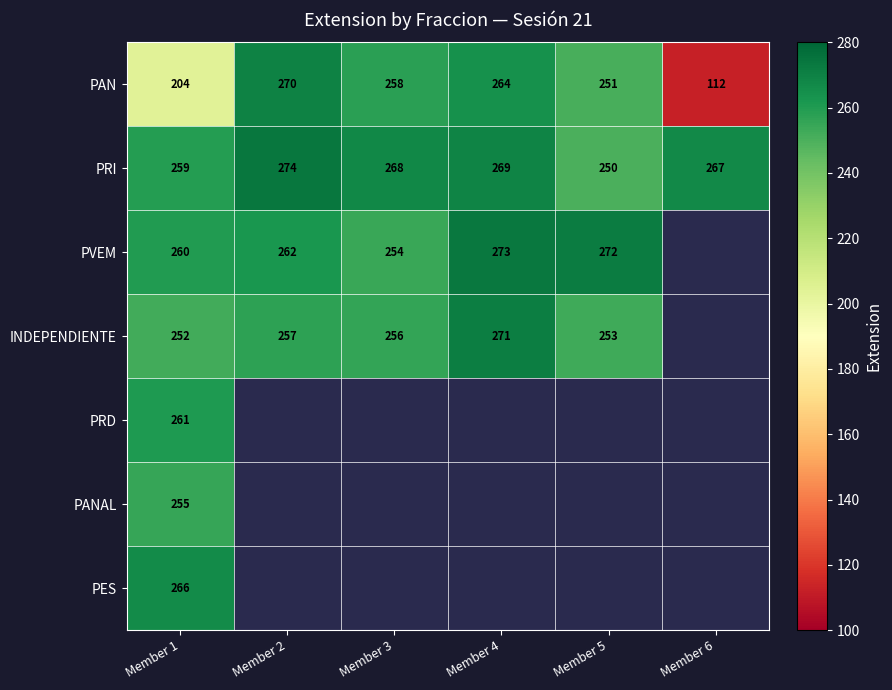

True or false: PVEM has a value of 254 at Member 3.

True